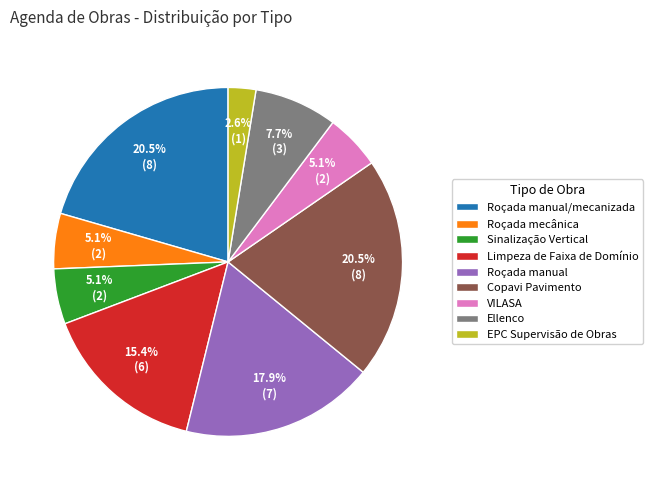

Is it true that EPC Supervisão de Obras is 3% of the pie?

True